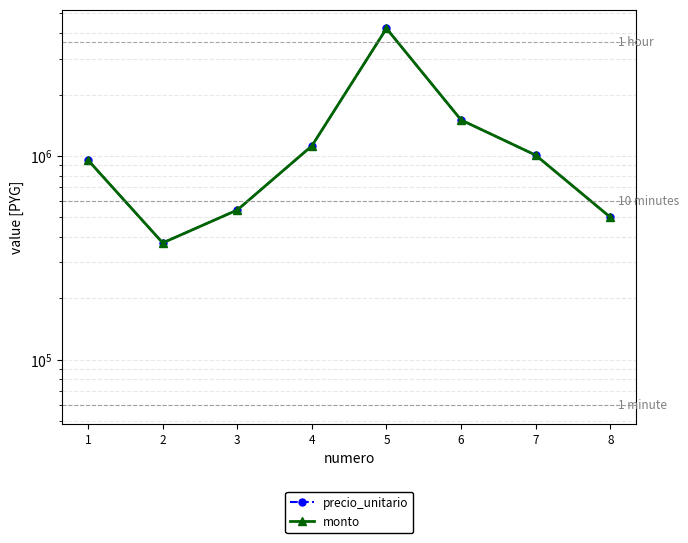

Rank the categories by monto value from highest to lowest.

5, 6, 4, 7, 1, 3, 8, 2